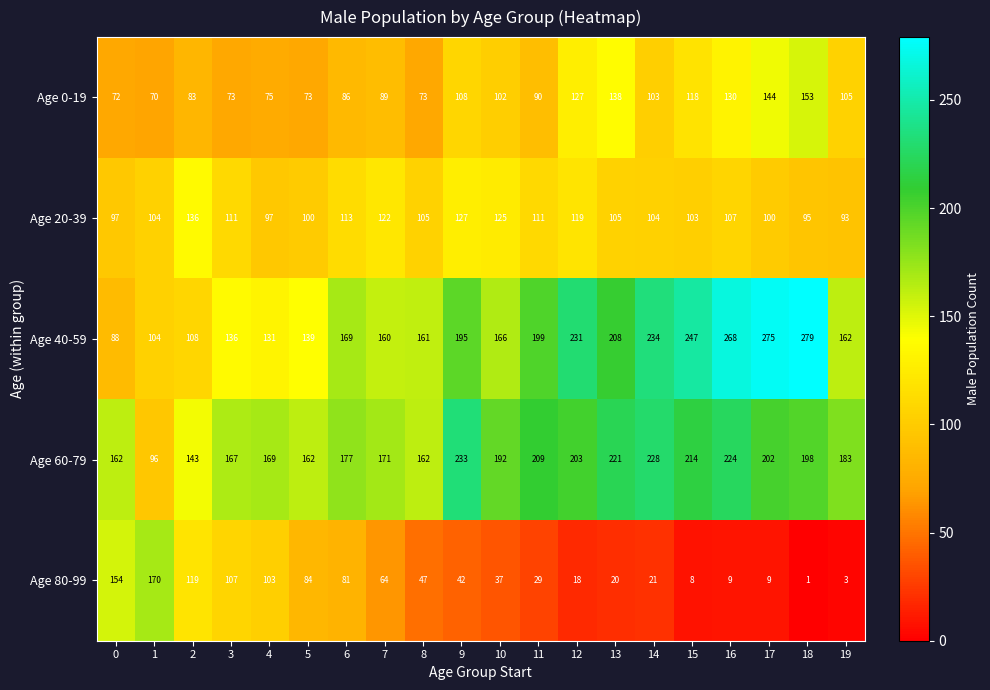

At which label does Age 60-79 first exceed 192?

9